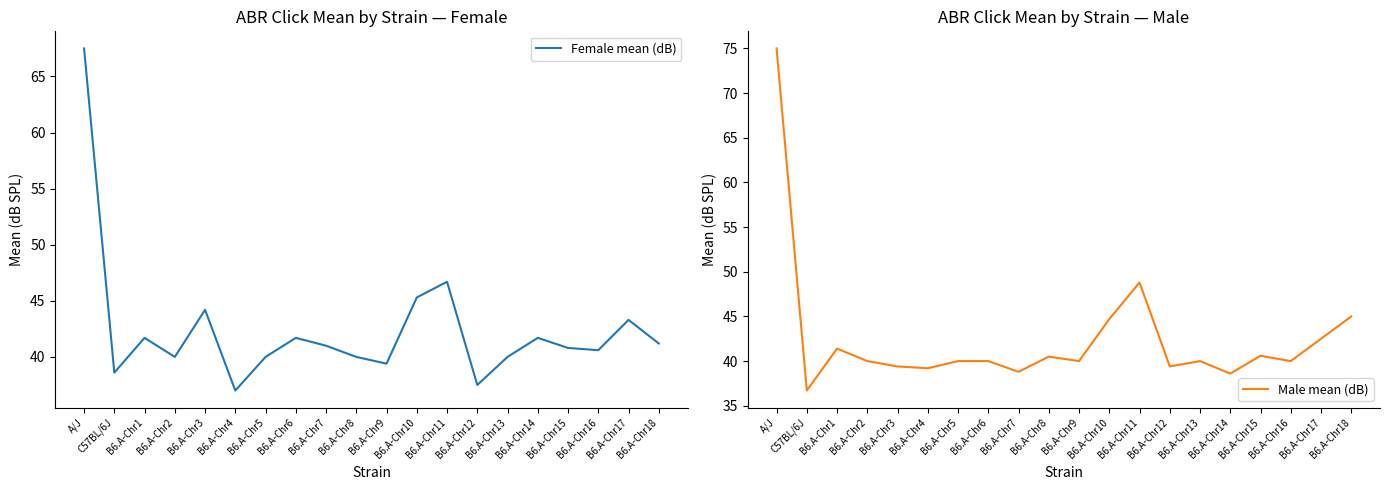

What is the total value across all series at B6.A-Chr17?

85.8